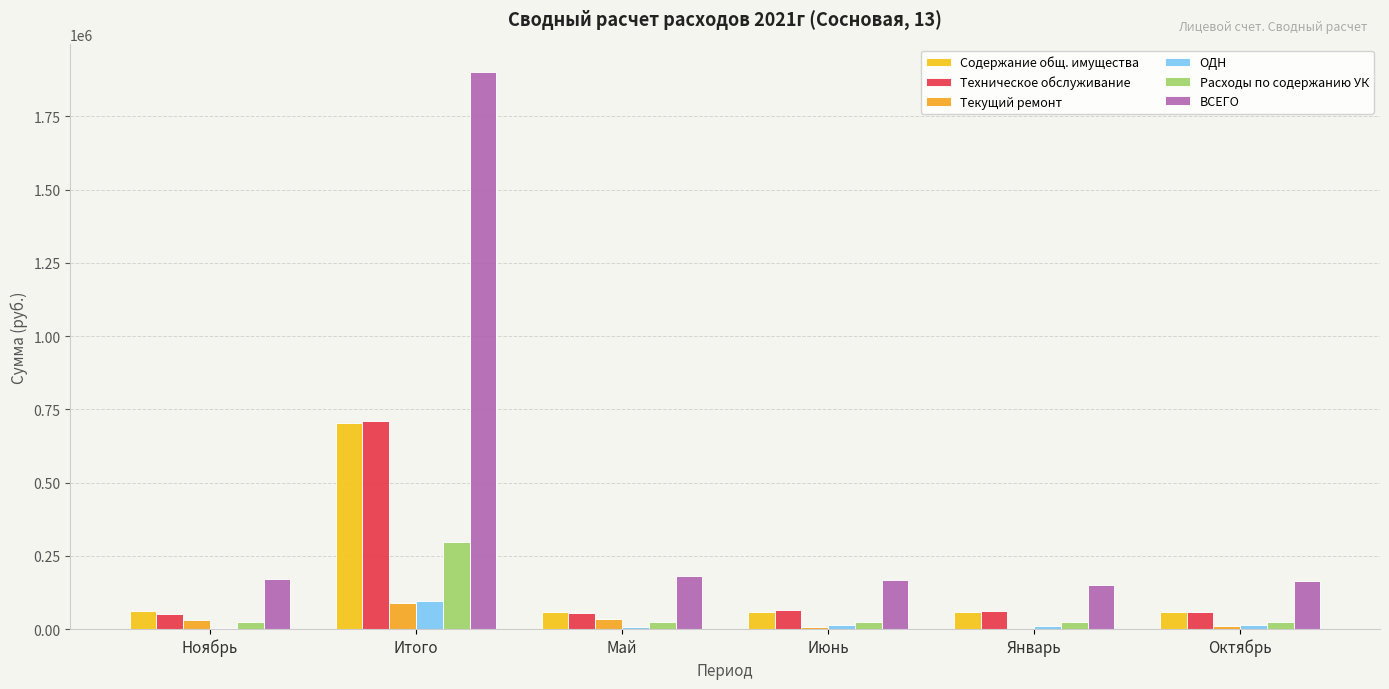

Does the chart contain stacked bars?

No